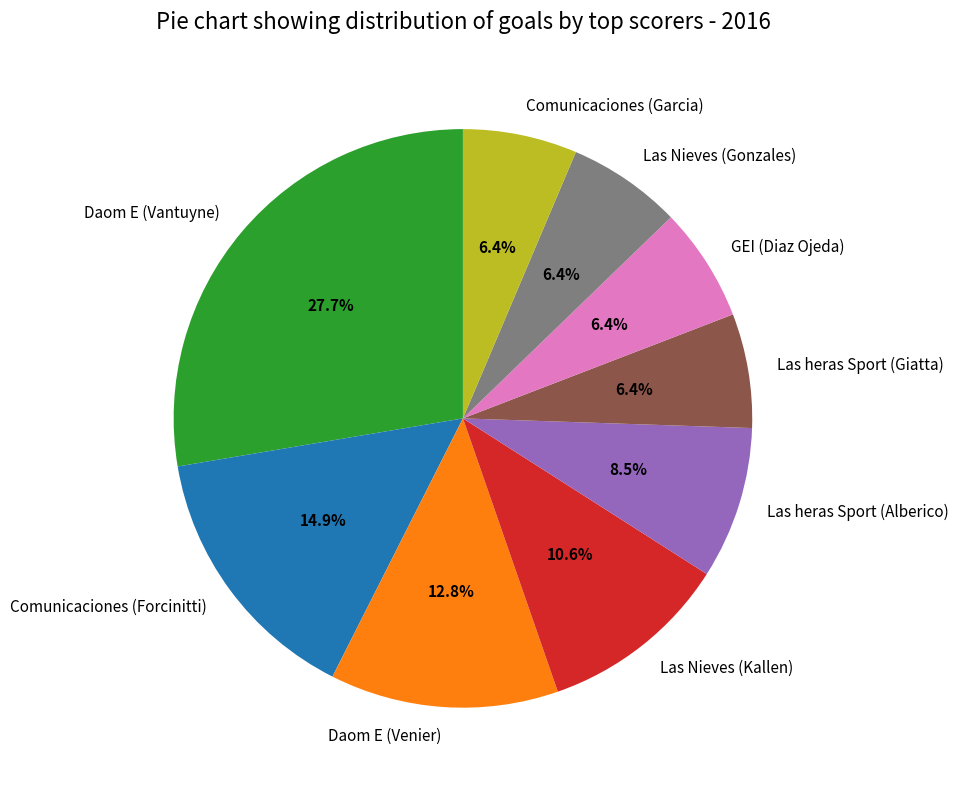

How many slices are in this pie chart?

9